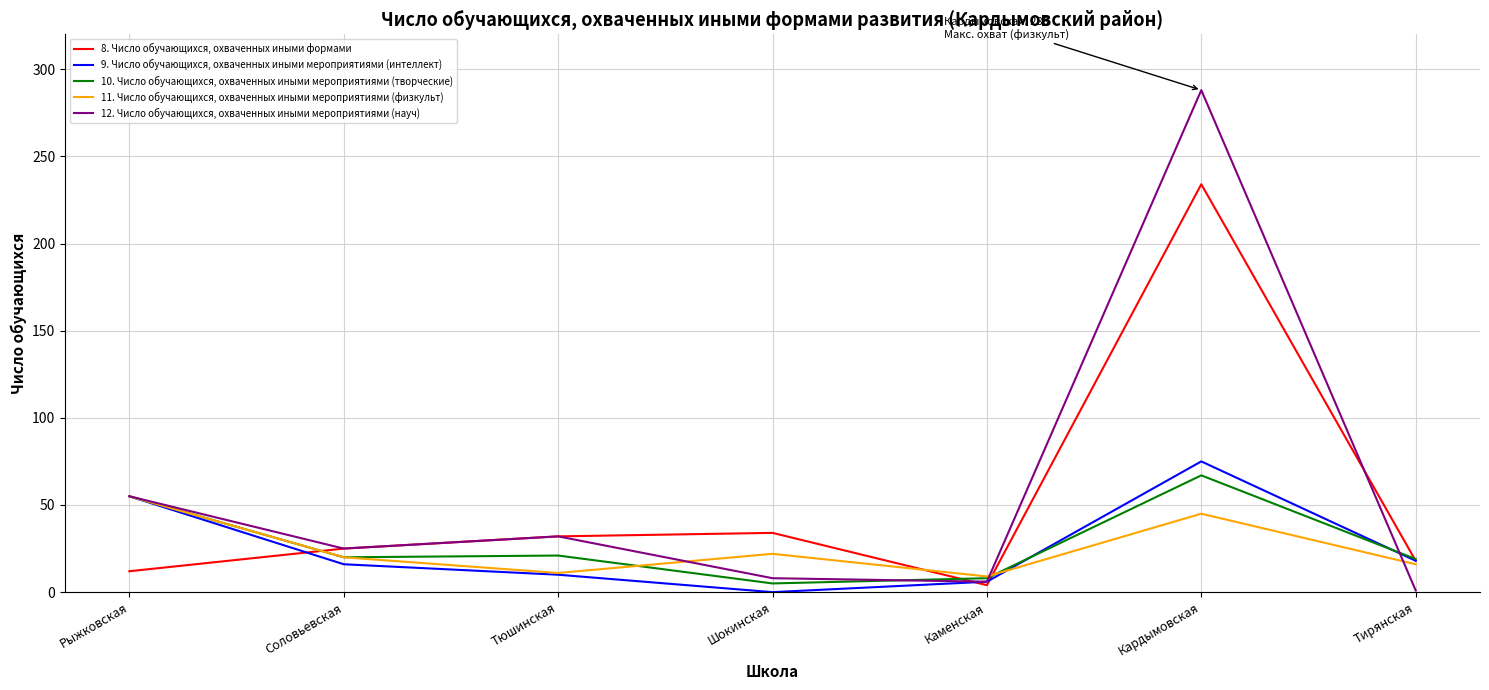

What is the greatest value displayed?

288